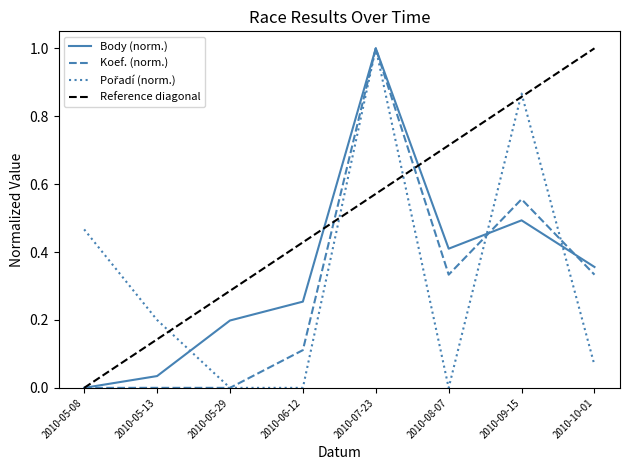

What is the label of the 3rd point from the left?

2010-05-29